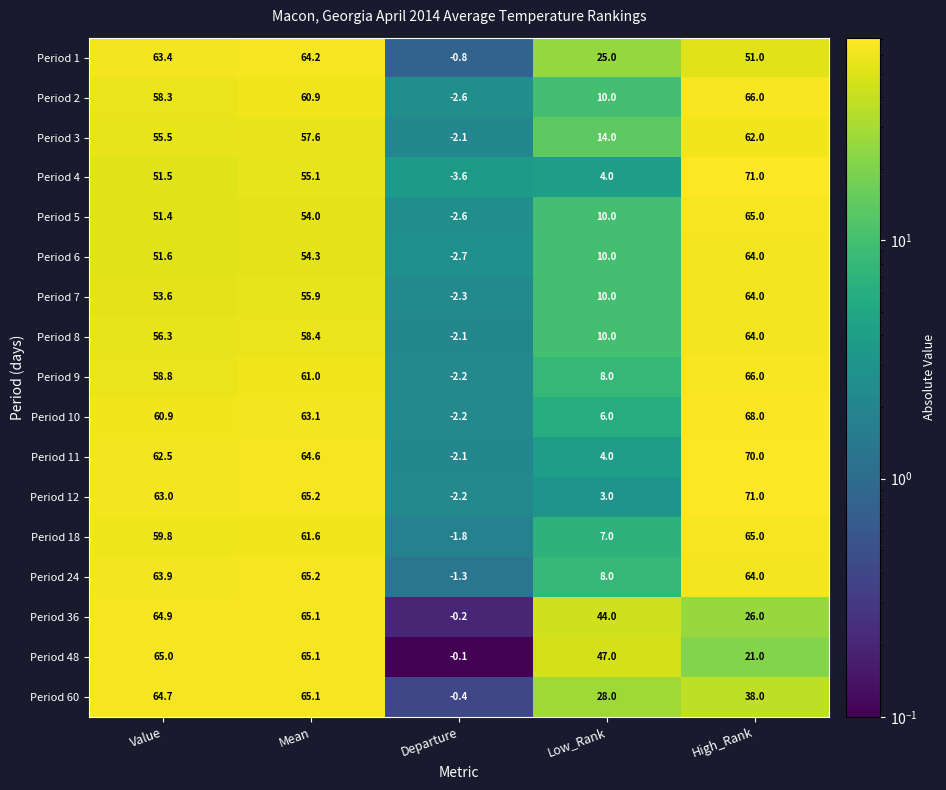

How many distinct data groups are displayed?

17